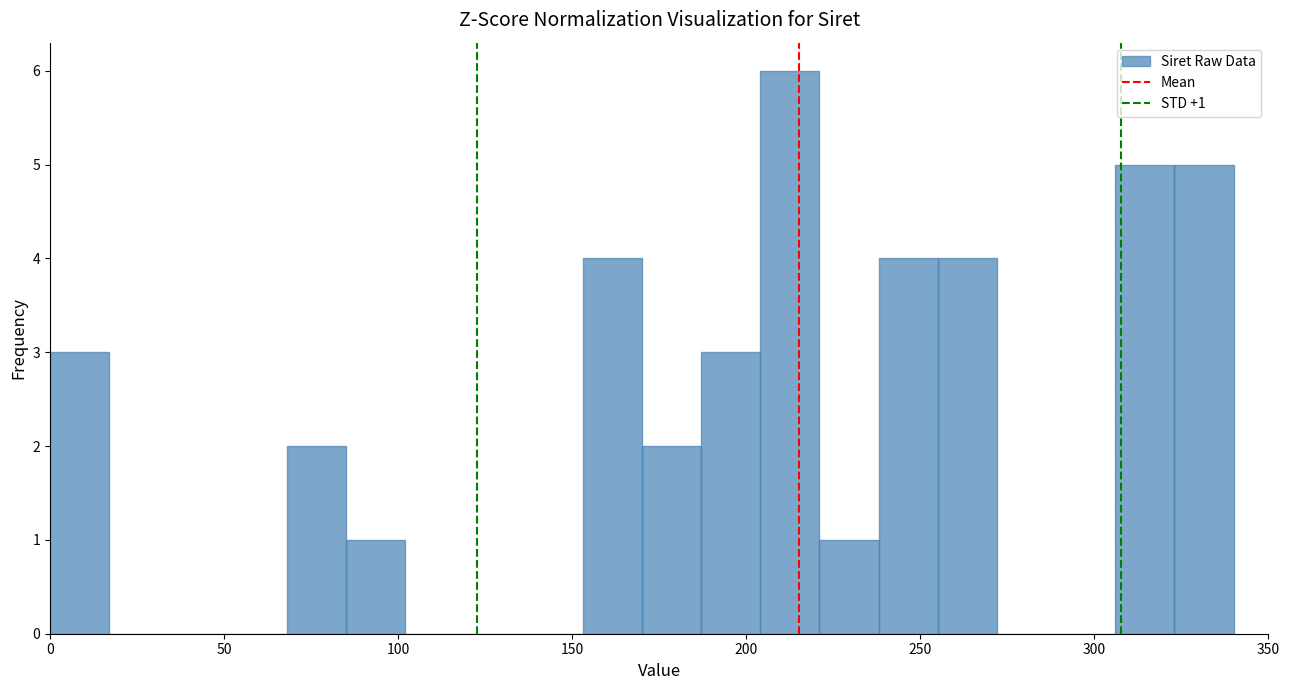

Read against the x-axis, roughly where is the centre of the tallest bar?

215